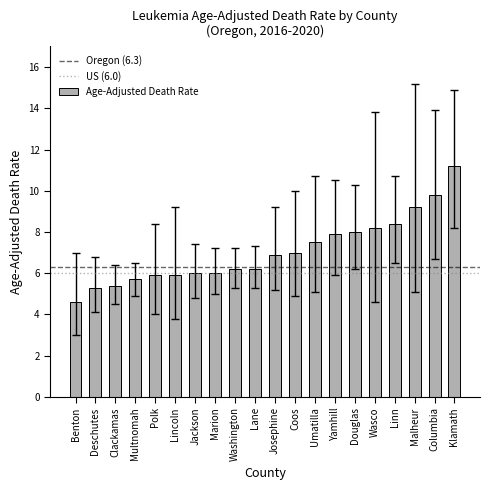

Is it true that the value at Josephine is 10.3?

False